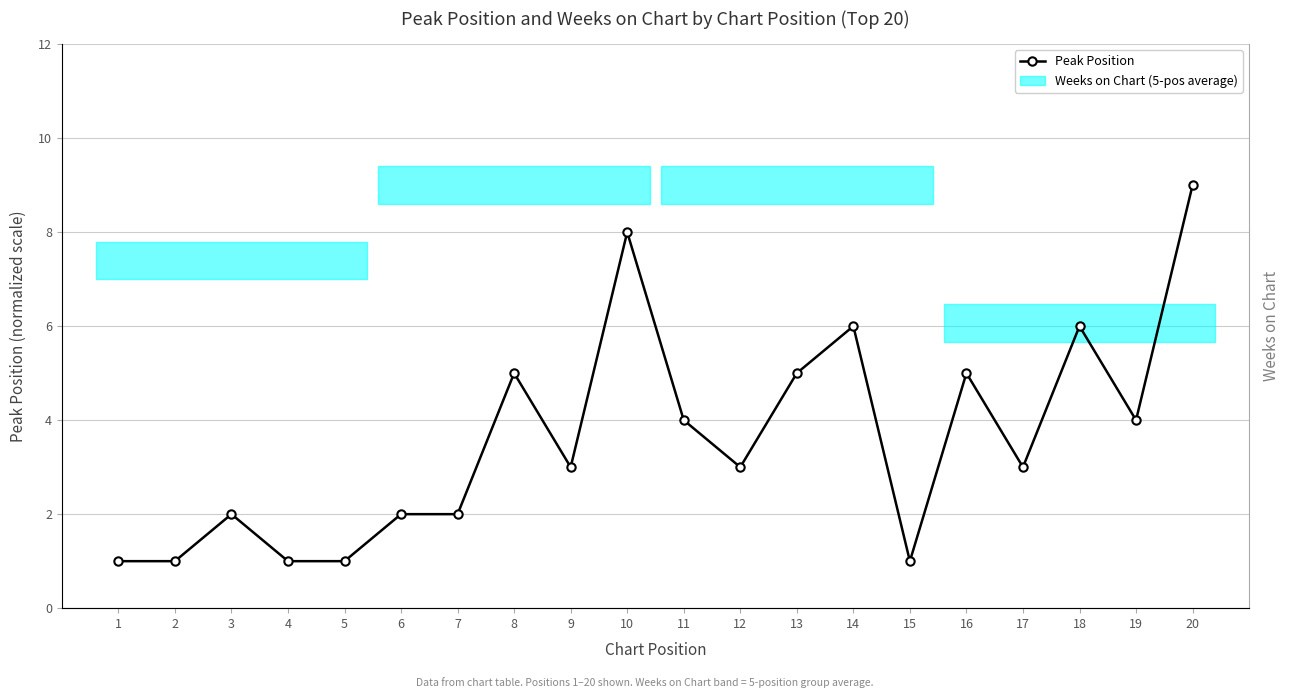

How many interior local peaks does the Weeks on Chart series have?

1